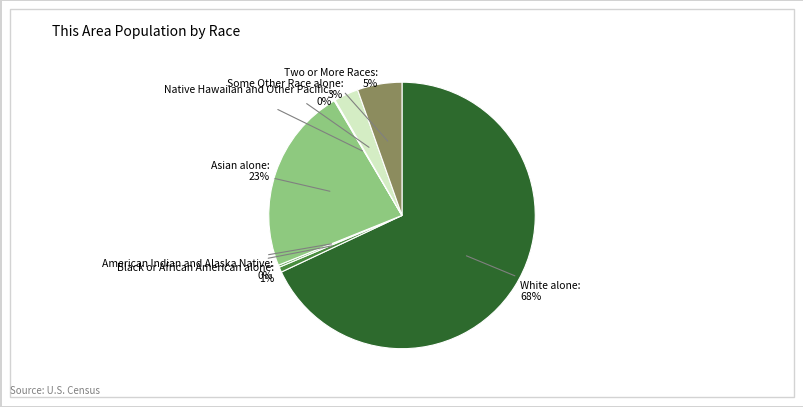

To the nearest percent, what is the average slice percentage?

14%